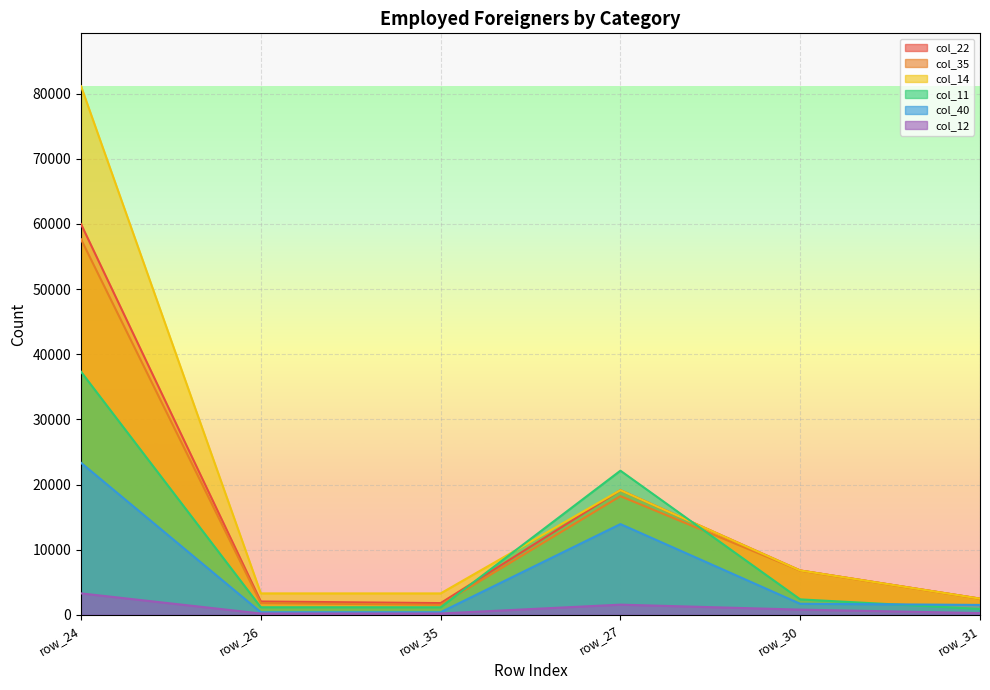

What is the total value across all series at row_31?

10096